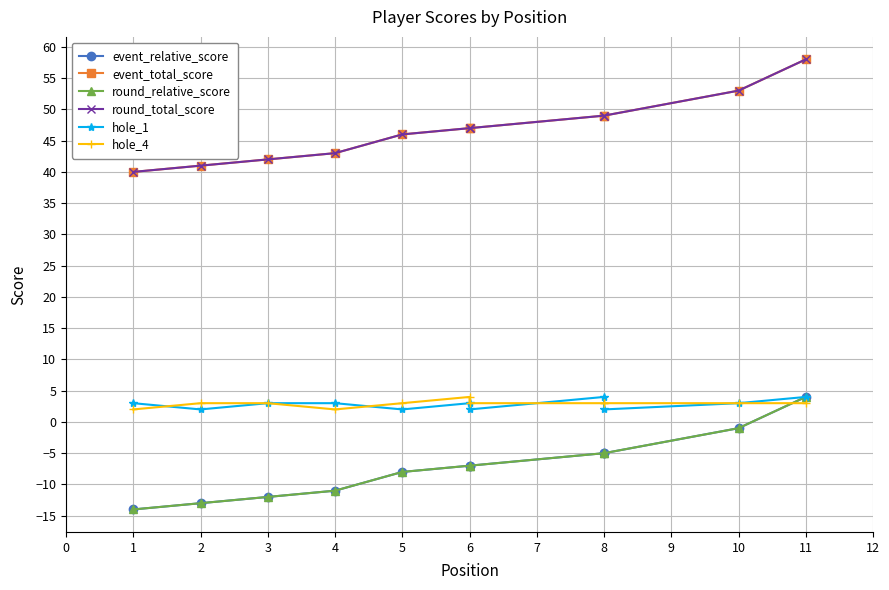

Is this an area chart (filled region under the line)?

No